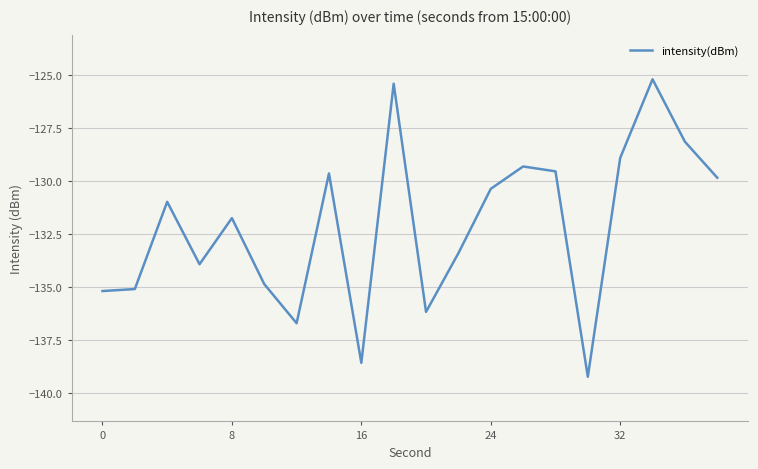

What is the smallest value displayed?

-139.2